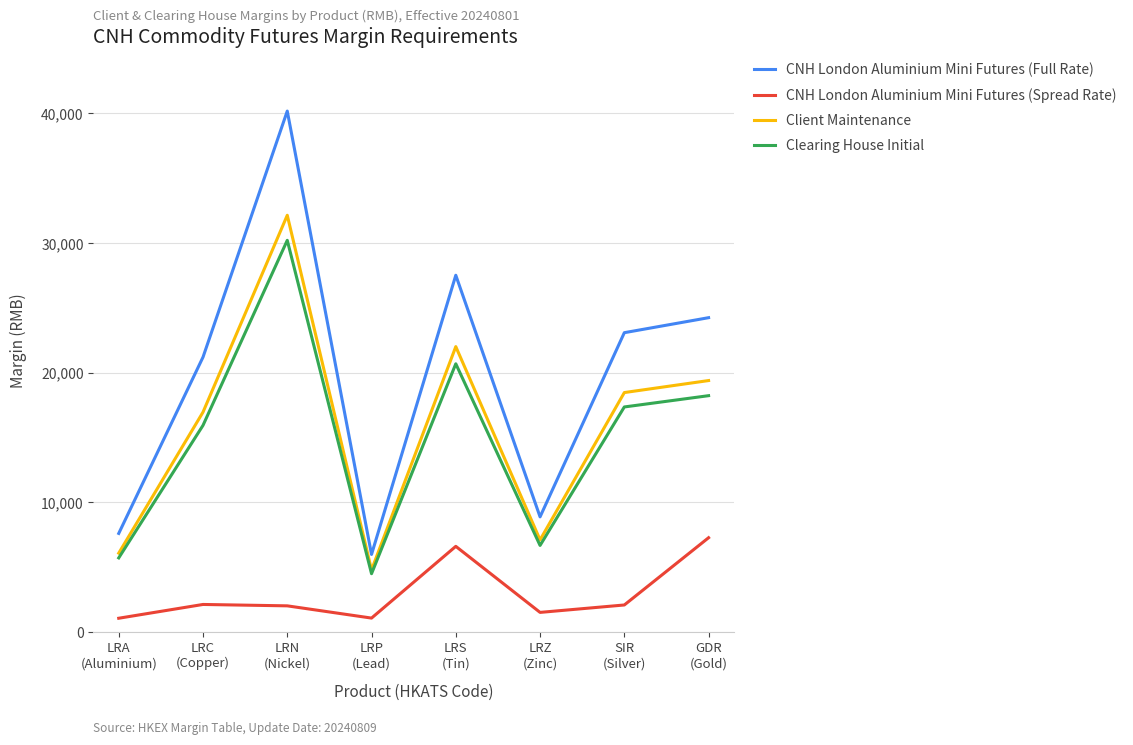

Rank the series by their maximum value, from lowest to highest.

CNH London Aluminium Mini Futures (Spread Rate), Clearing House Initial, Client Maintenance, CNH London Aluminium Mini Futures (Full Rate)